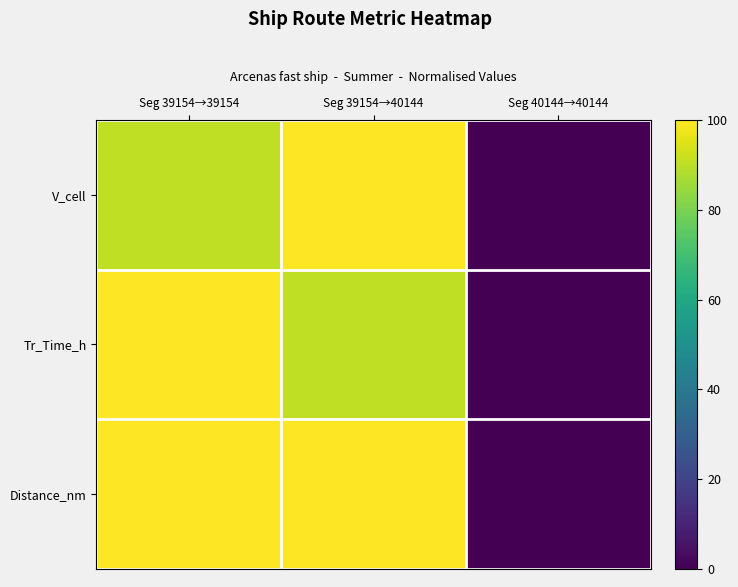

What is the difference between the highest and lowest values at Seg 39154→40144?

9.5